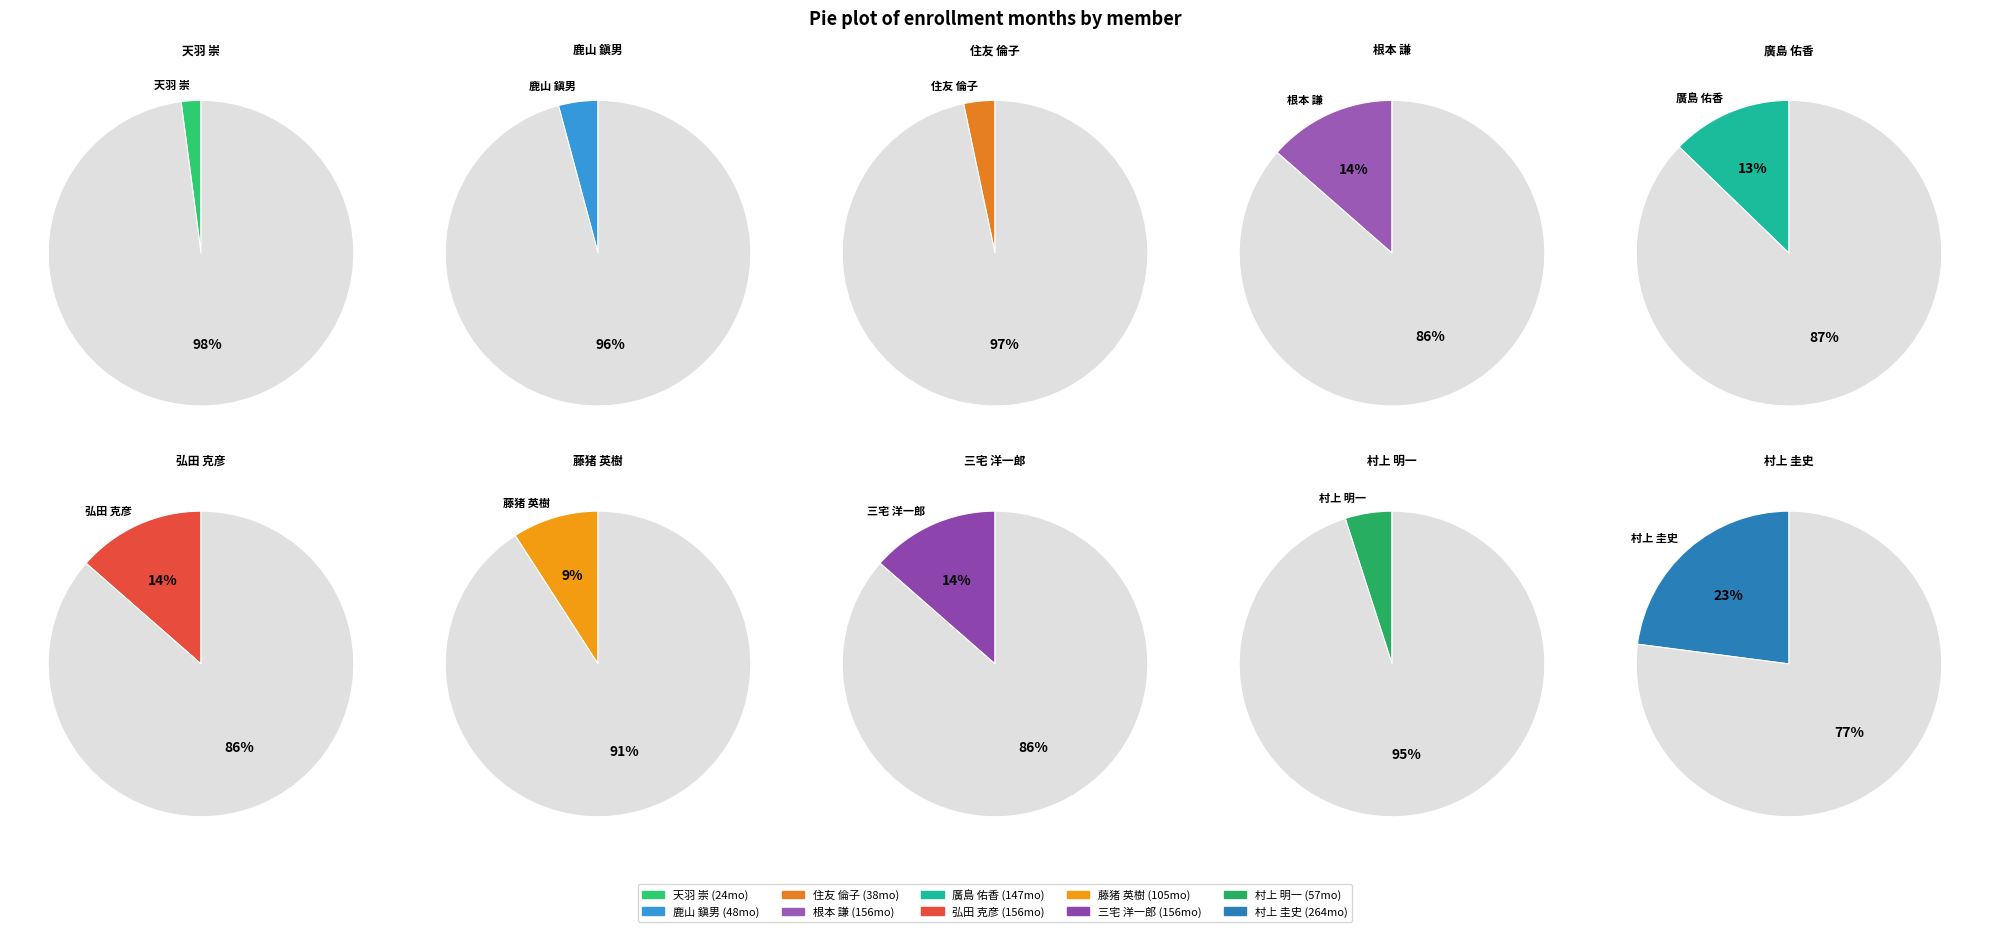

Rank the categories by value from lowest to highest.

天羽 崇, 住友 倫子, 鹿山 鎭男, 村上 明一, 藤猪 英樹, 廣島 佑香, 根本 謙, 弘田 克彦, 三宅 洋一郎, 村上 圭史